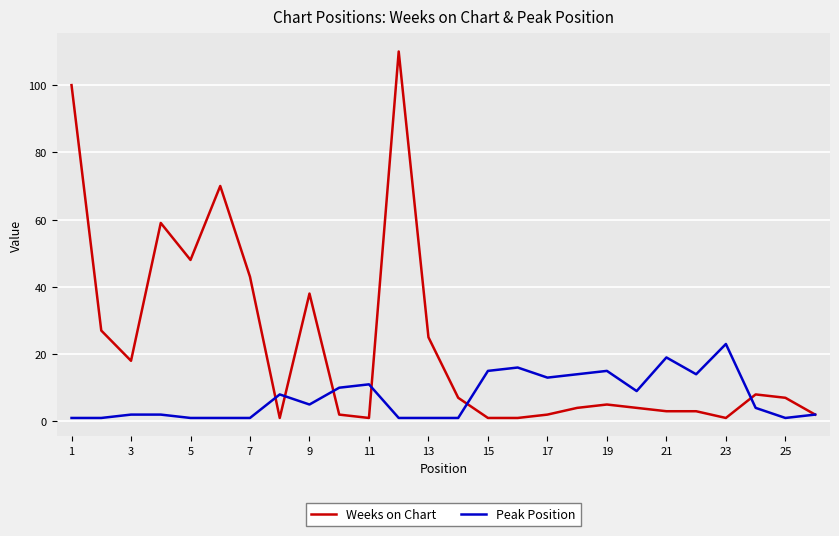

Which series has the largest total across all categories?

Weeks on Chart